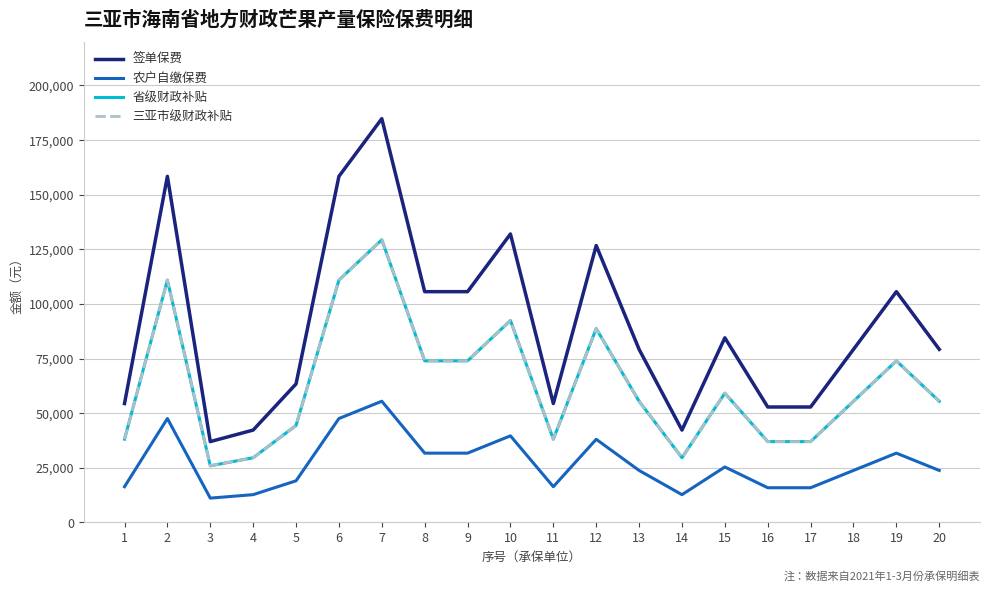

Does the chart display data point markers on the line(s)?

No